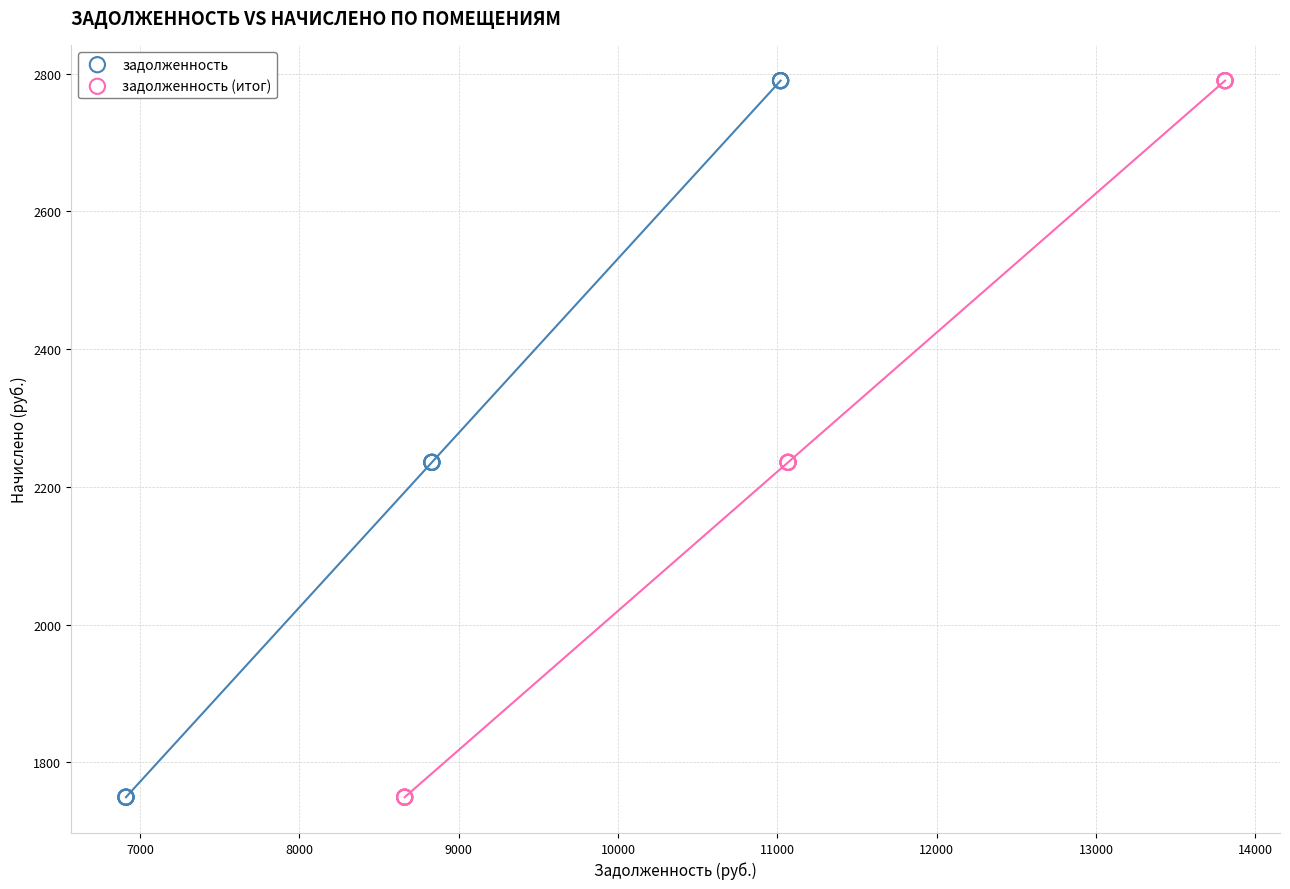

What are all the series names shown in the legend?

задолженность, задолженность (итог)